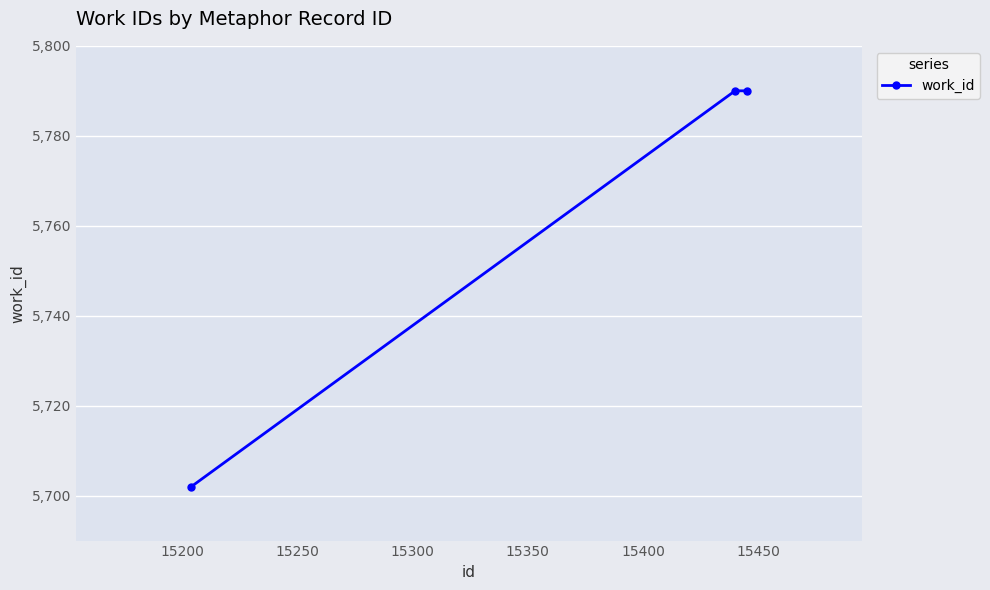

Count the values in the range 5702 to 5790.

3